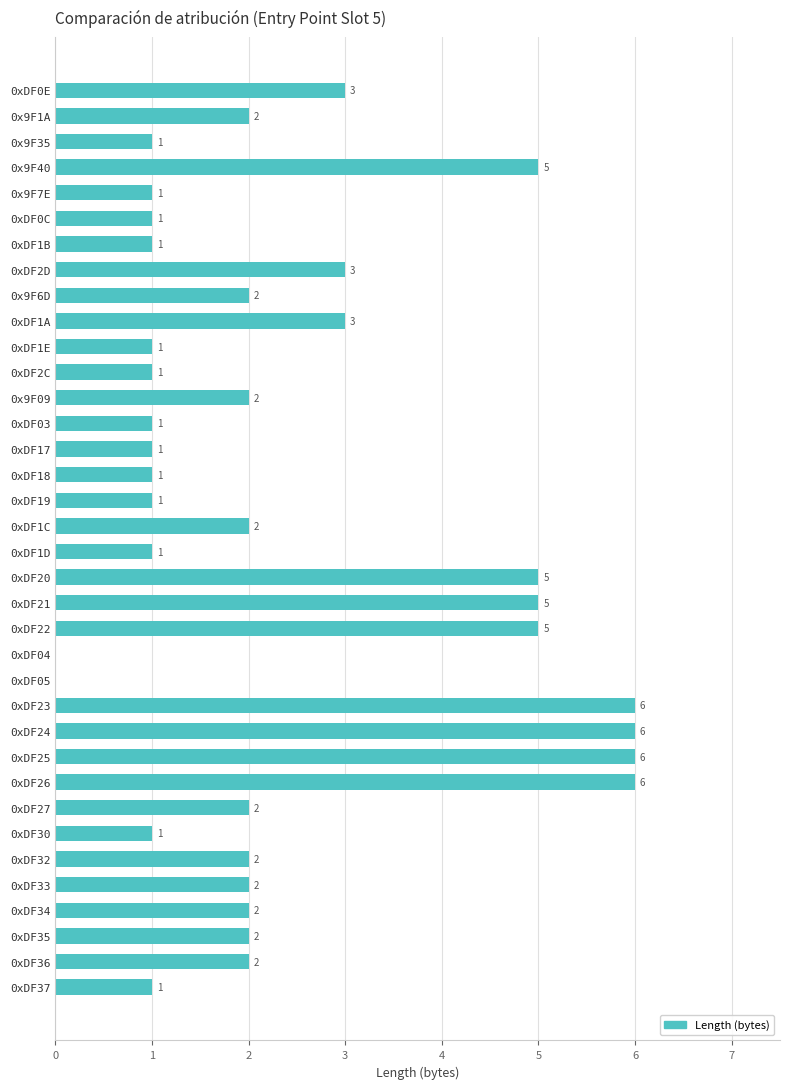

The value at 0x9F40 is 7. True or false?

False